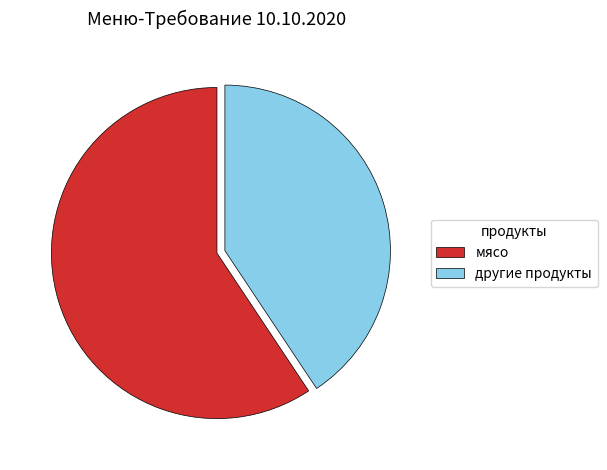

Rank the categories by value from highest to lowest.

мясо, другие продукты